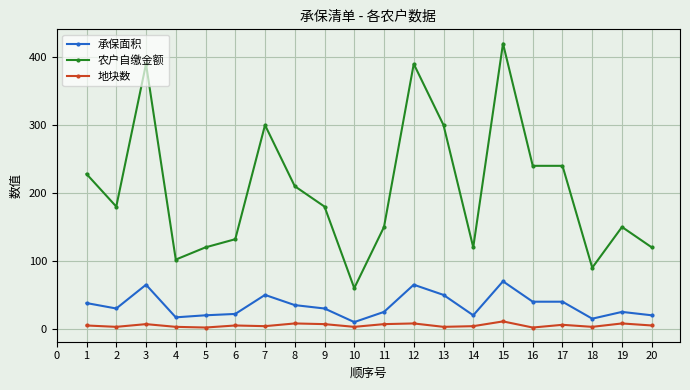

What is the sum of all 承保面积 values?

687